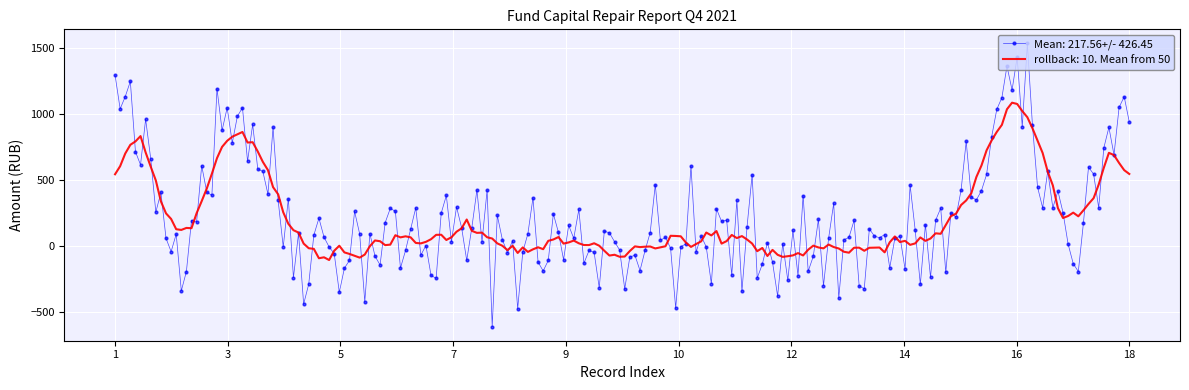

Which series has the widest spread of values?

Mean: 217.56+/- 426.45